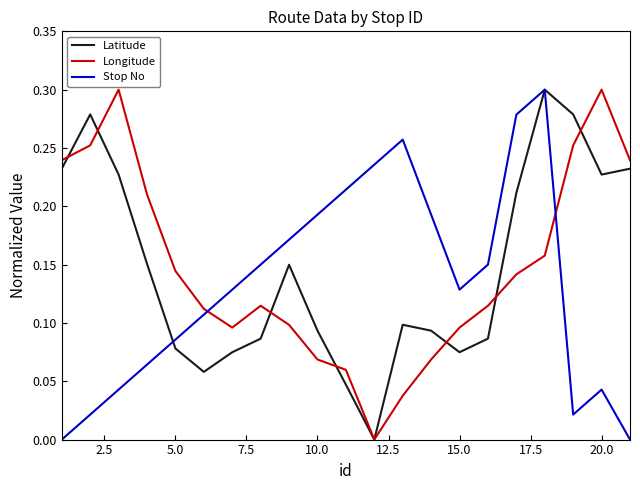

How many times do Longitude and Stop No cross each other?

2